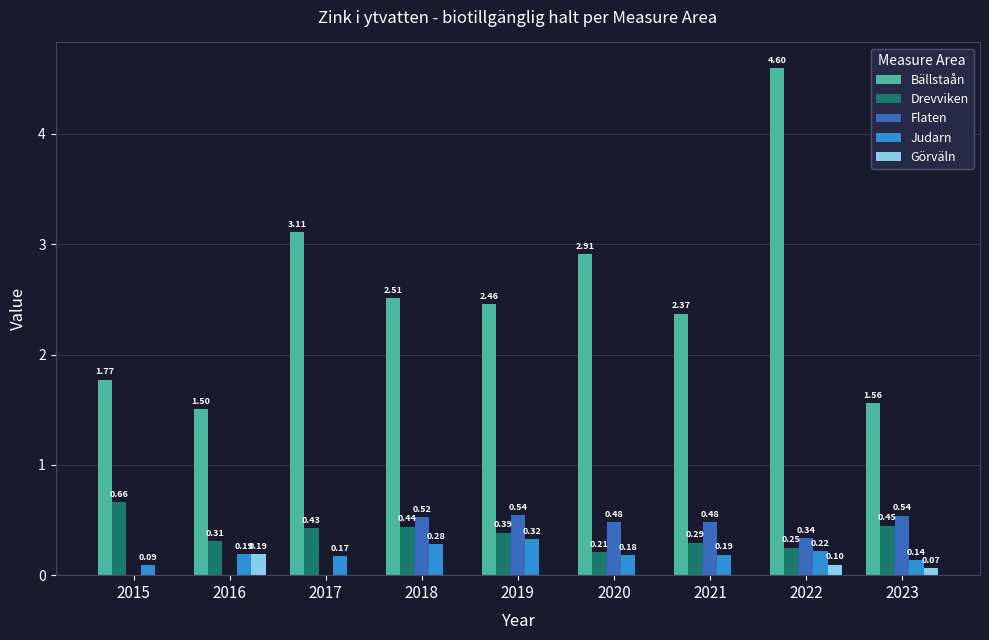

Between 2015 and 2022, which series saw the biggest shift?

Bällstaån